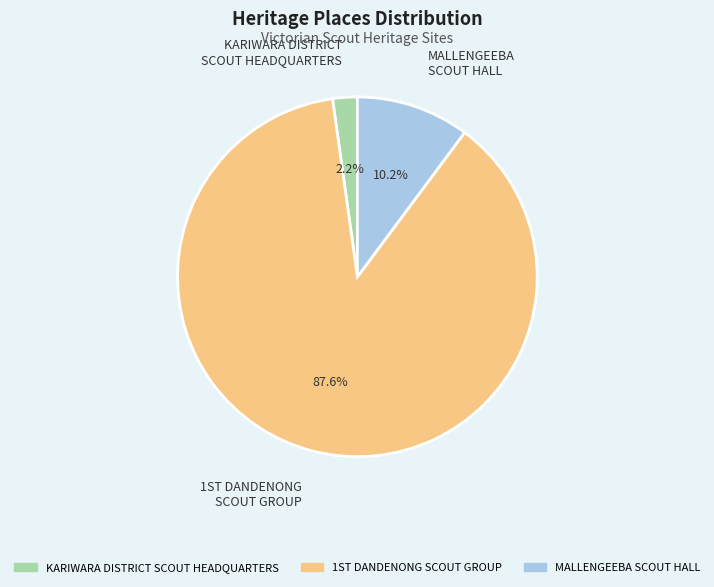

To the nearest percent, what is the difference between the largest and smallest slice percentages?

85%